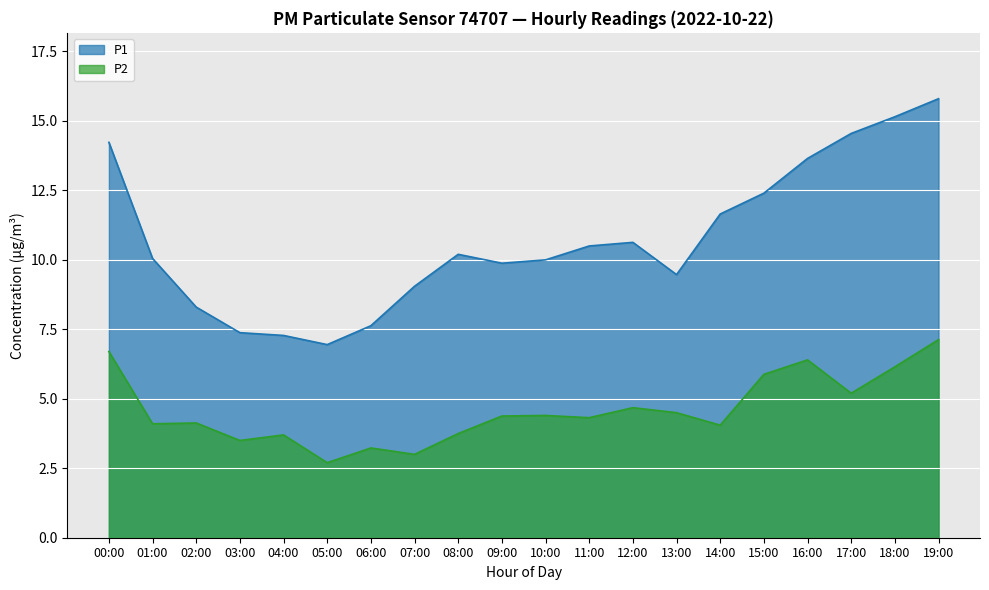

At which label is P1 closest to 11?

12:00